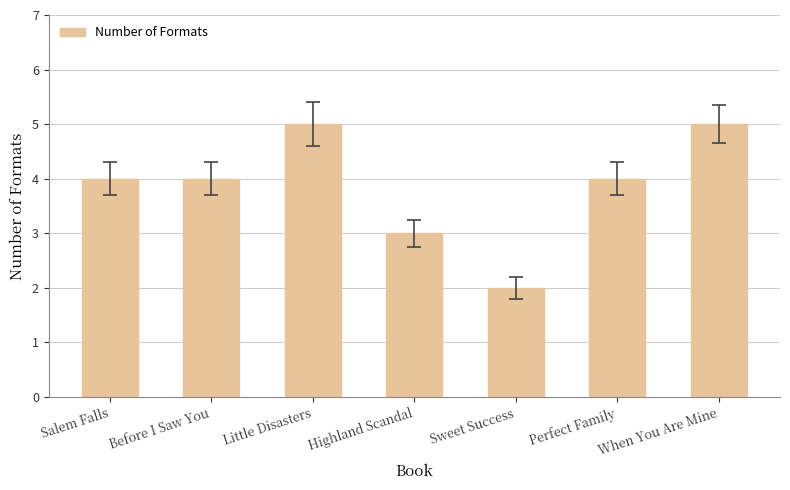

Does the chart contain any negative values?

No